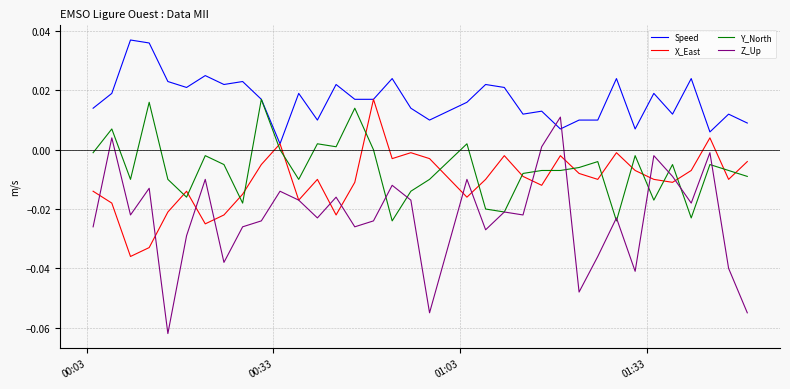

Which series has the largest total across all categories?

Speed